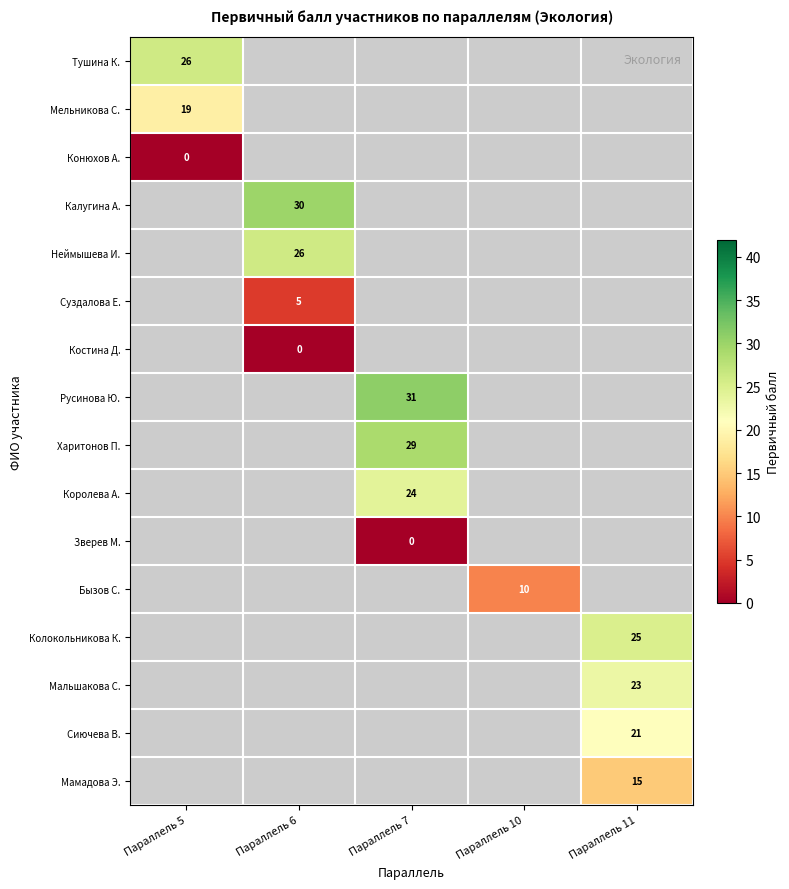

True or false: Бызов С. has a value of 10 at Параллель 10.

True